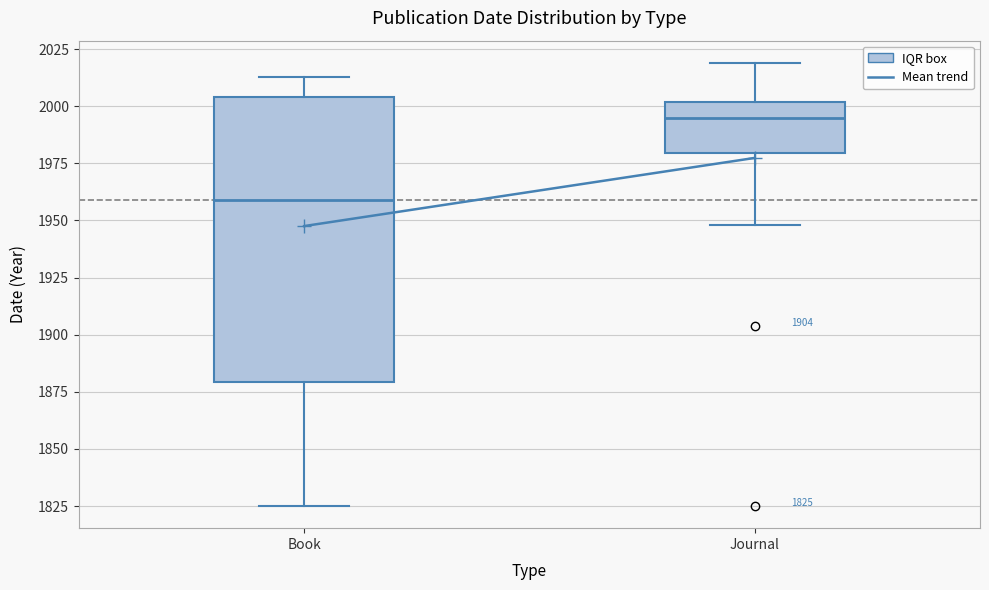

Which box has the lowest median line?

Book